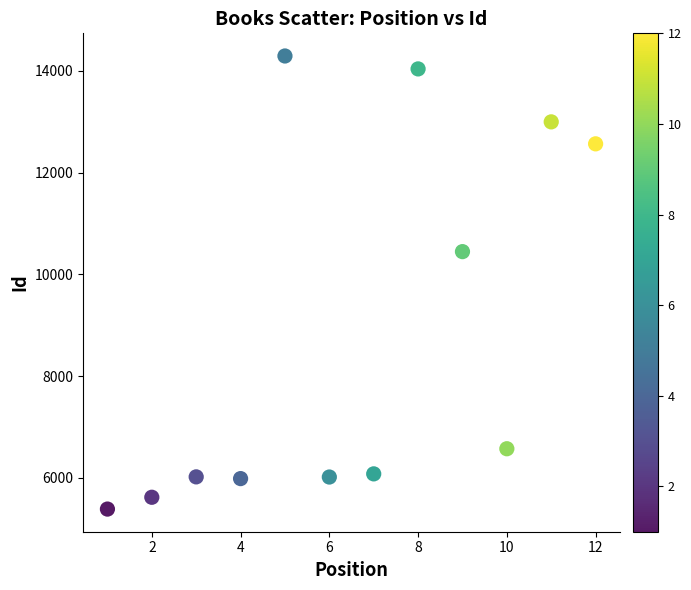

What is the range of X values (max minus min)?

11